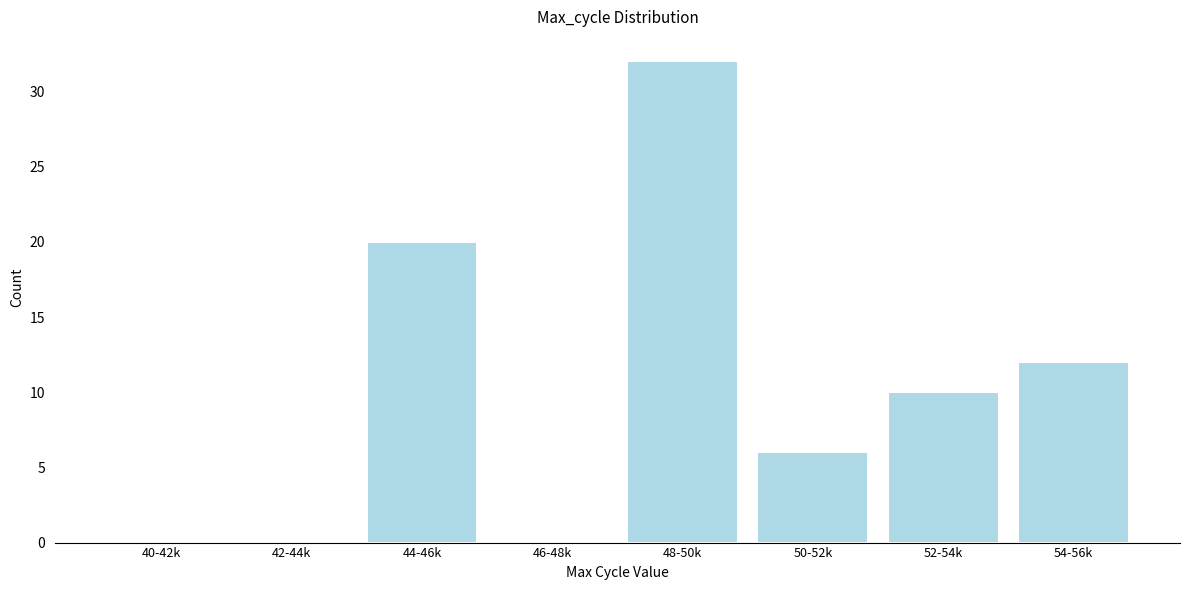

Reading left to right, what are all the values shown in this chart?

40-42k=0	42-44k=0	44-46k=20	46-48k=0	48-50k=32	50-52k=6	52-54k=10	54-56k=12